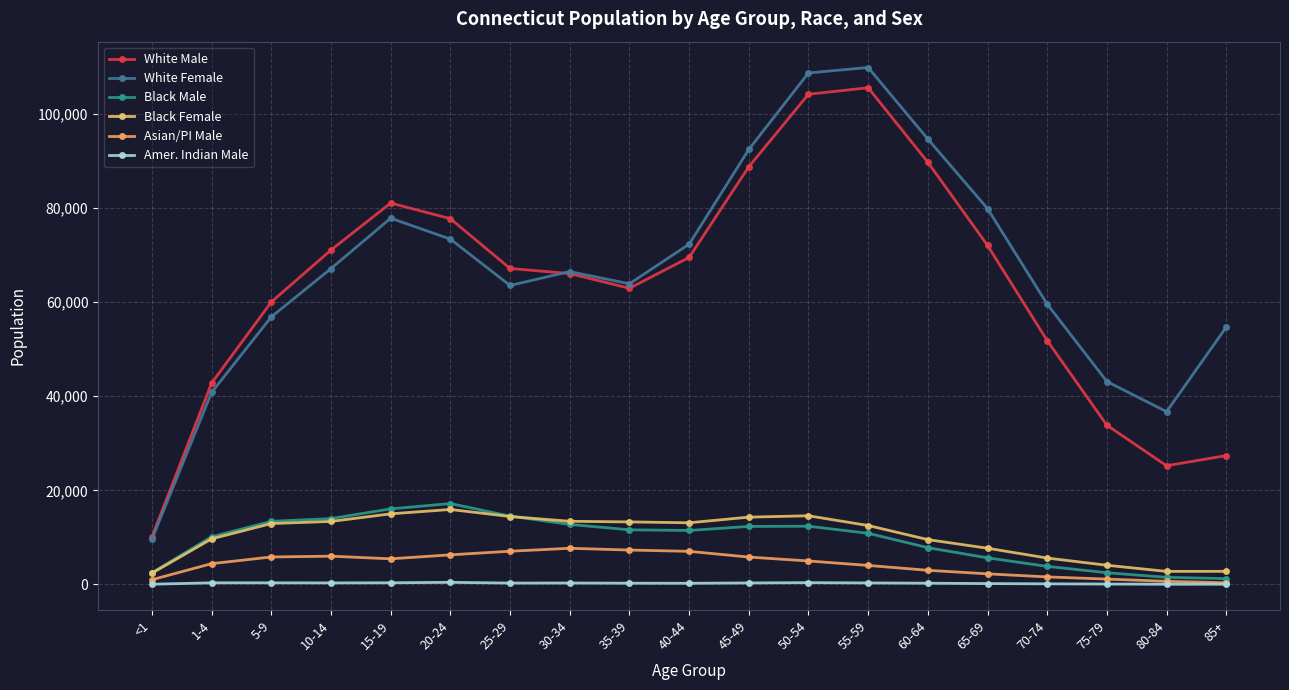

True or false: Amer. Indian Male and Black Female cross at least once.

False